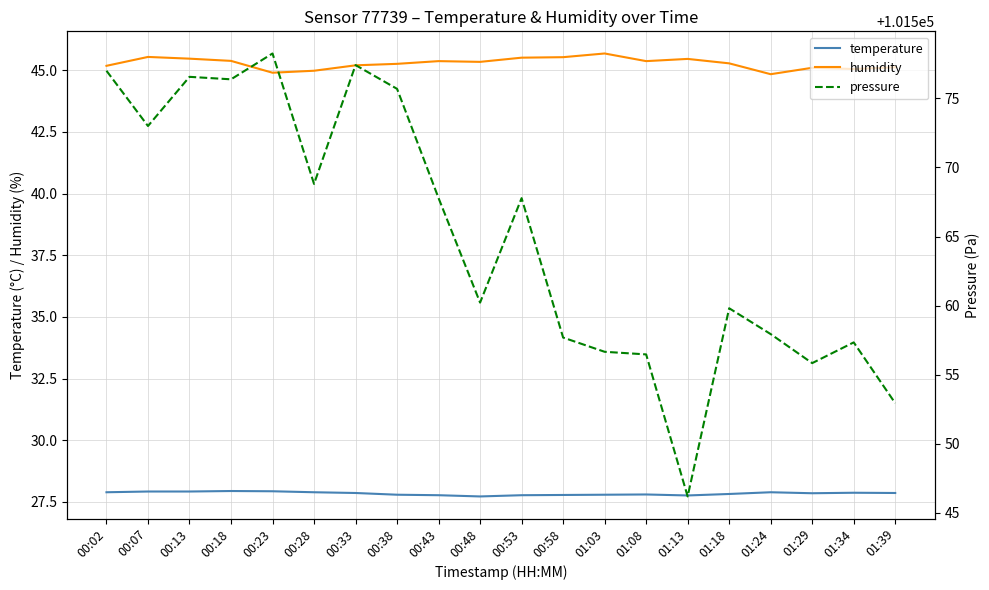

At which label is pressure closest to 101562?

00:48